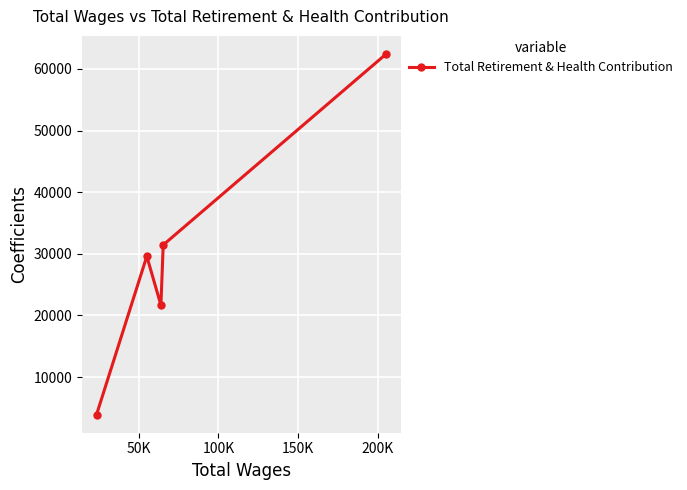

What is the average value?

29814